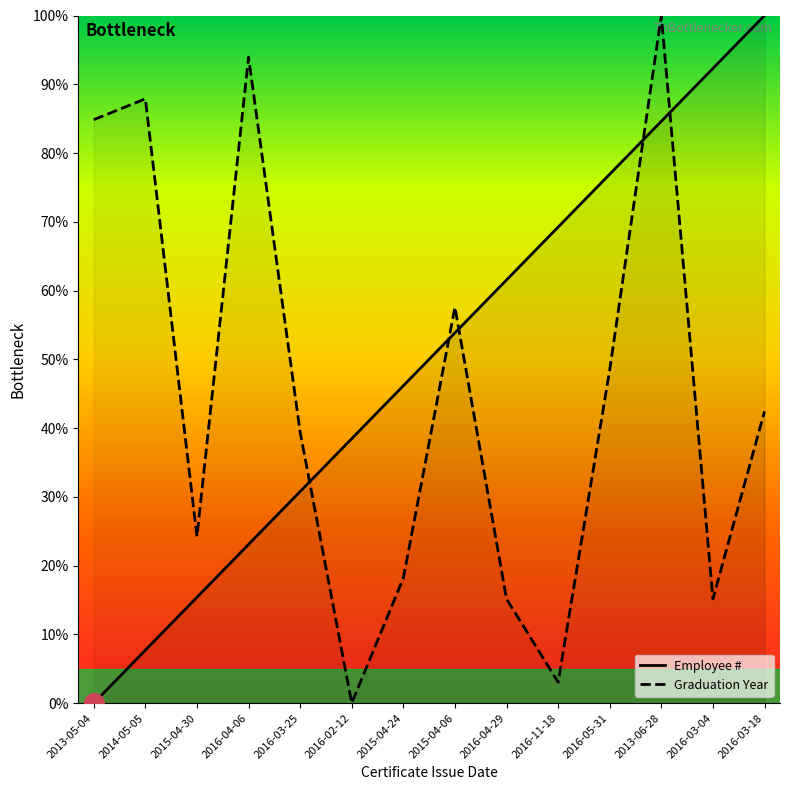

At which label does Graduation Year reach its peak?

2013-06-28